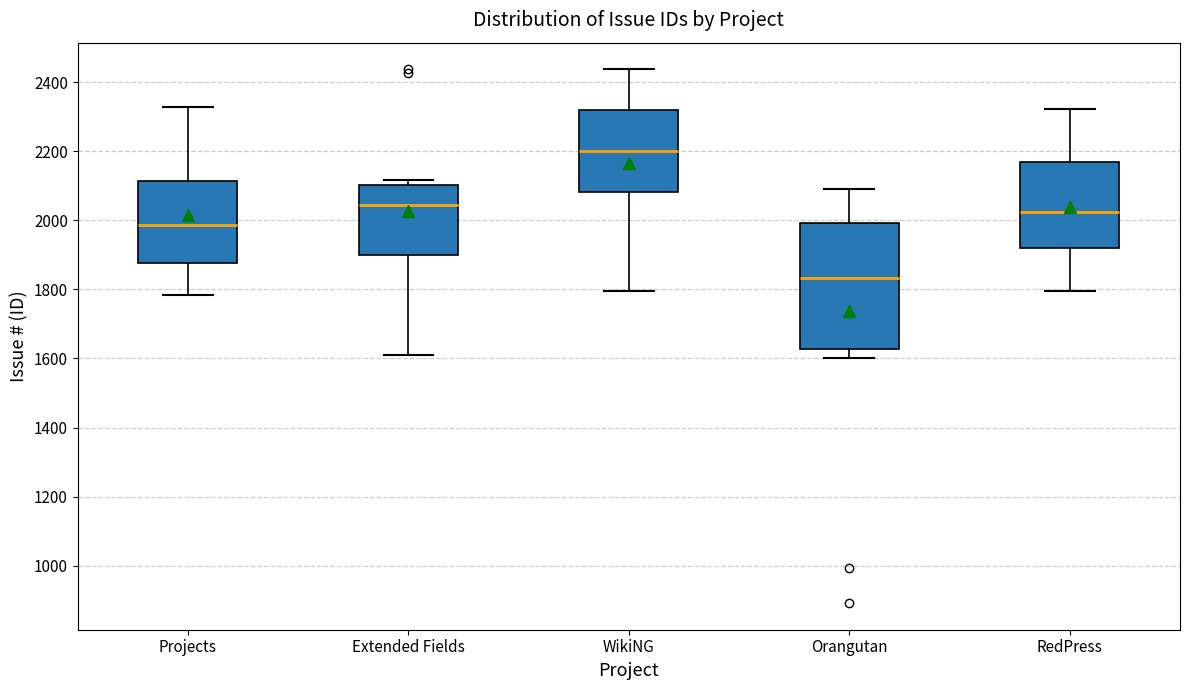

Reading left to right, read every box against the y-axis: the position of its median line, the range the box covers, and the ends of its whiskers. The values are not printed on the chart, so give them approximately, as read against the axis.

Projects: median 1980, box 1880 to 2120, whiskers 1780 to 2320
Extended Fields: median 2040, box 1900 to 2100, whiskers 1600 to 2120
WikiNG: median 2200, box 2080 to 2320, whiskers 1800 to 2440
Orangutan: median 1840, box 1620 to 2000, whiskers 1600 to 2100
RedPress: median 2020, box 1920 to 2160, whiskers 1800 to 2320